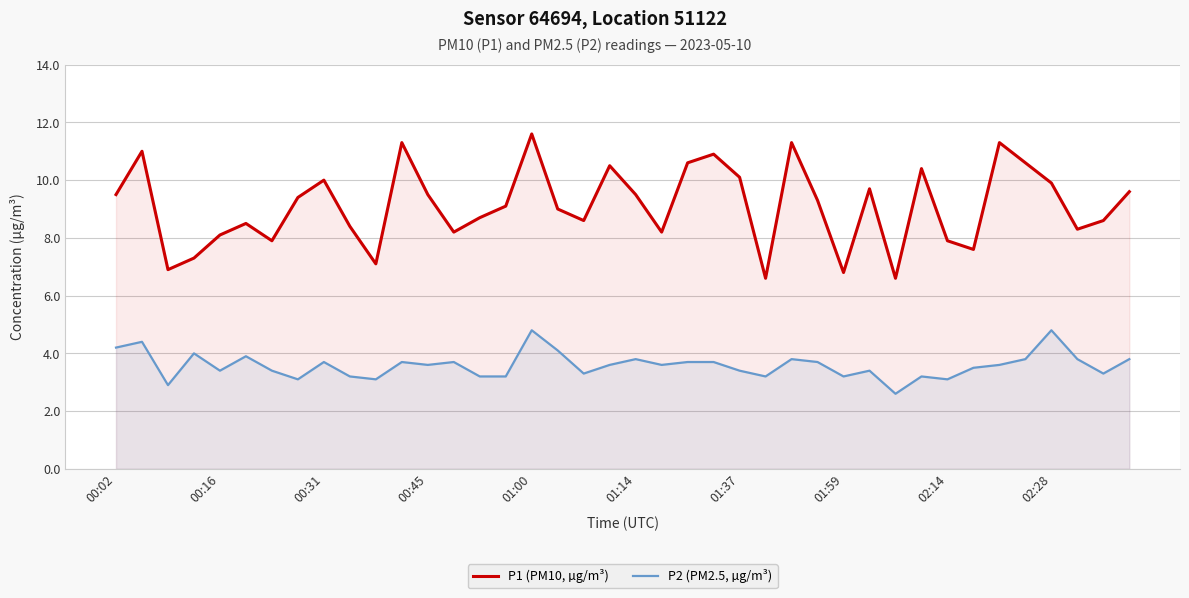

Rank the series by their maximum value, from highest to lowest.

P1 (PM10, µg/m³), P2 (PM2.5, µg/m³)